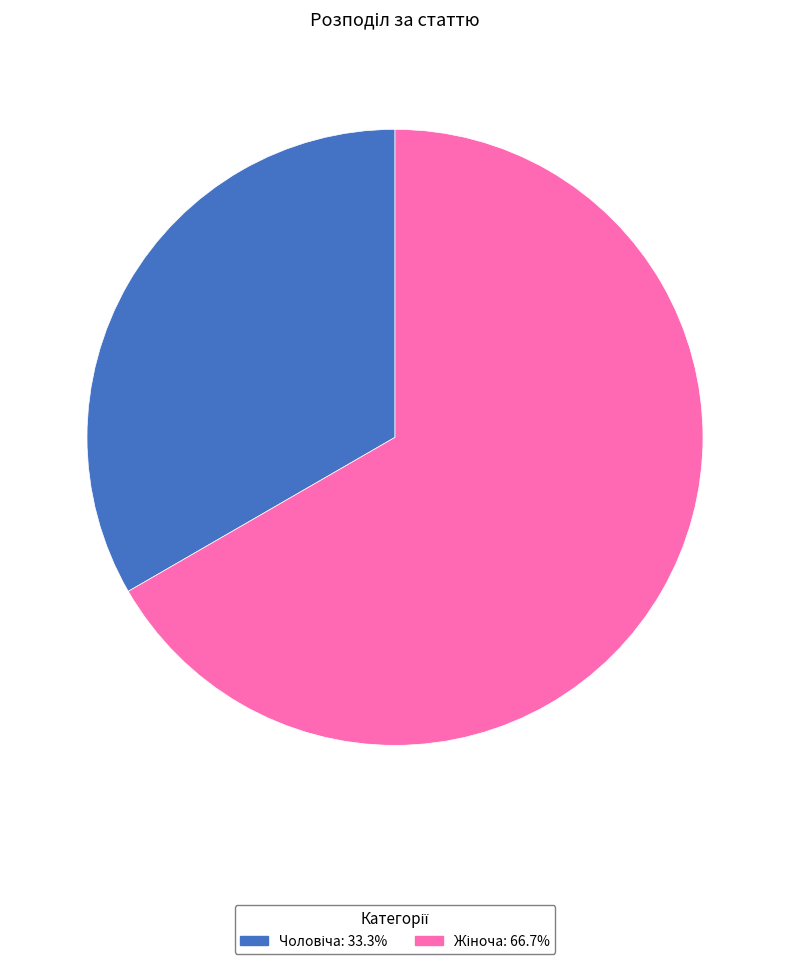

Is there a majority slice in this chart?

Yes